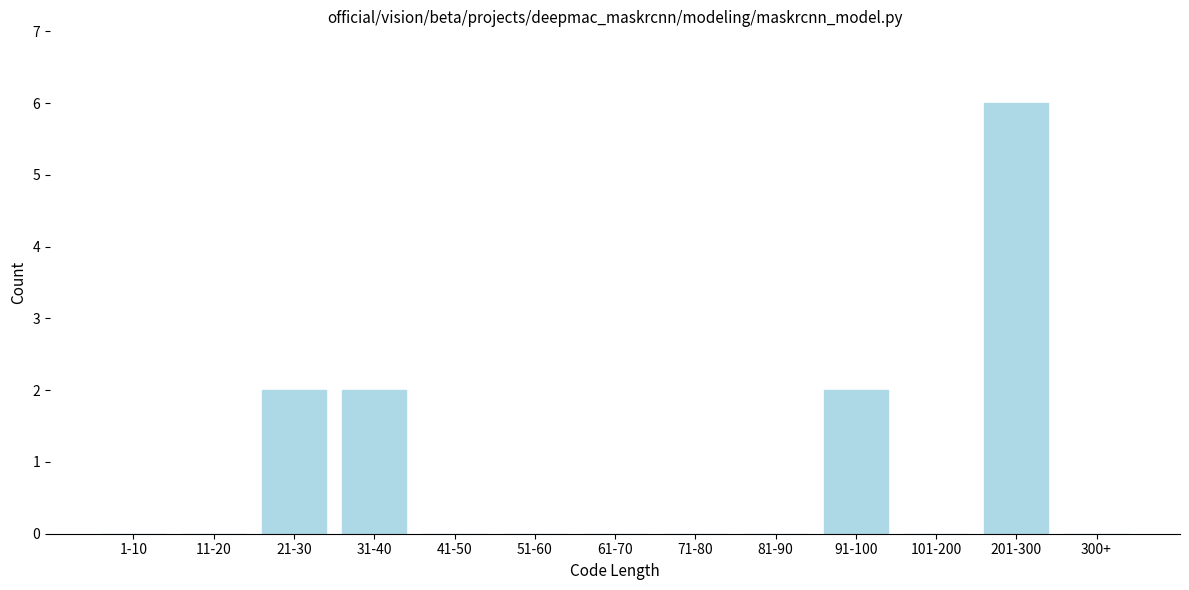

Reading left to right, extract all data points from this chart.

1-10=0	11-20=0	21-30=2	31-40=2	41-50=0	51-60=0	61-70=0	71-80=0	81-90=0	91-100=2	101-200=0	201-300=6	300+=0